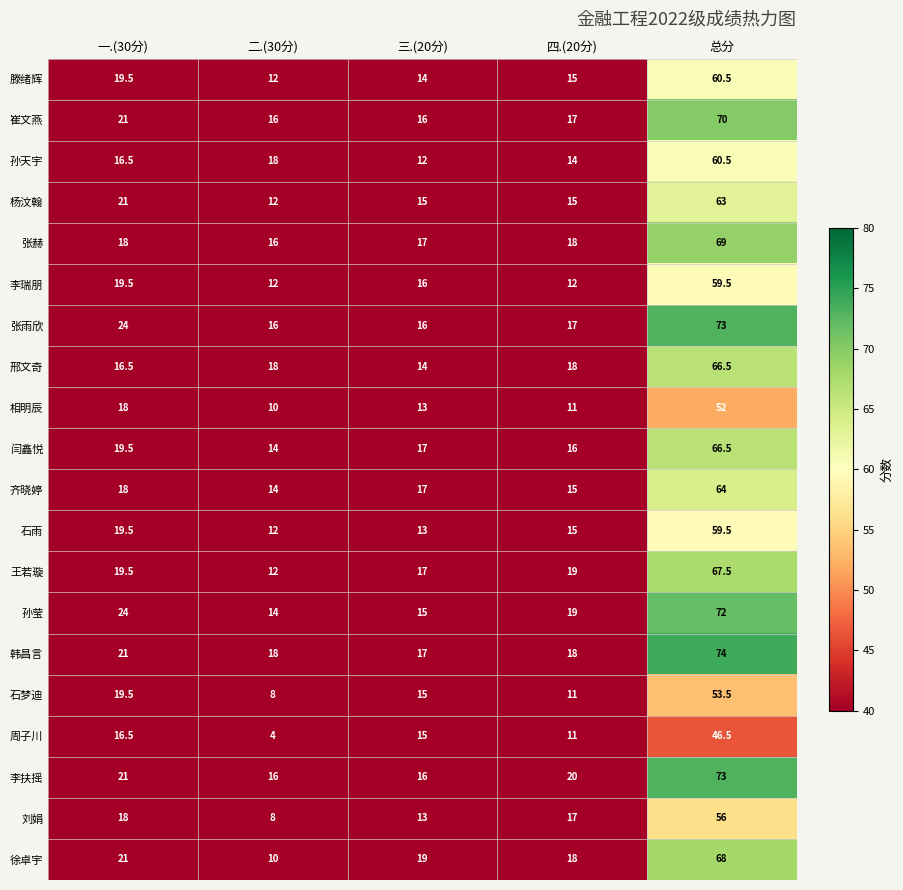

What is the highest value of the 杨汶翰 series?

63.0